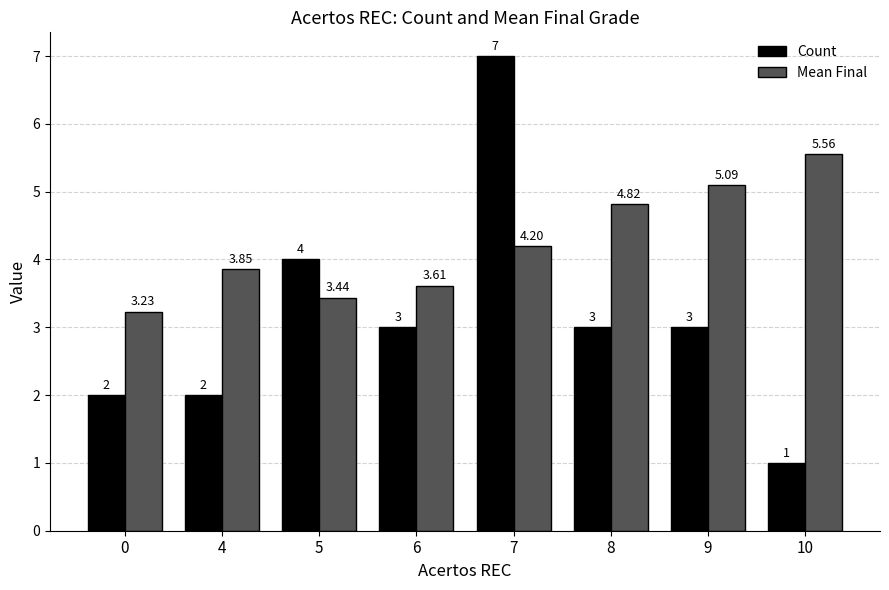

Between 6 and 7, which series saw the biggest shift?

Count